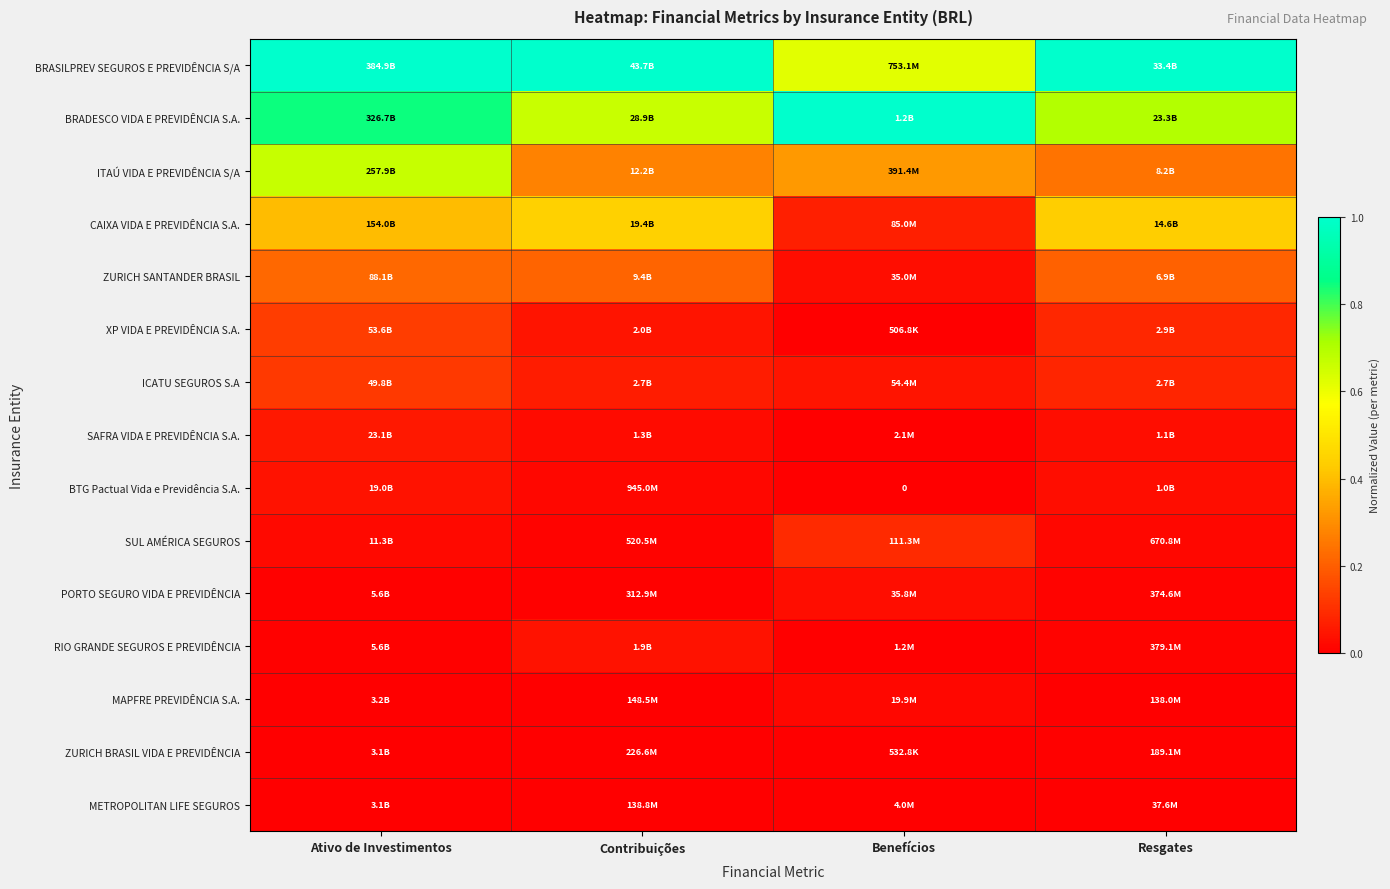

How many categories are shown in the chart?

4